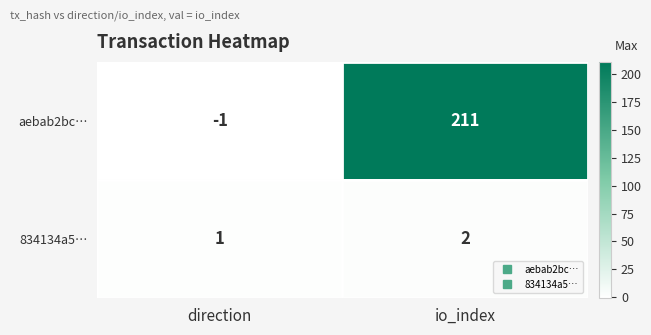

Where is 834134a5… nearest to the value 1?

direction